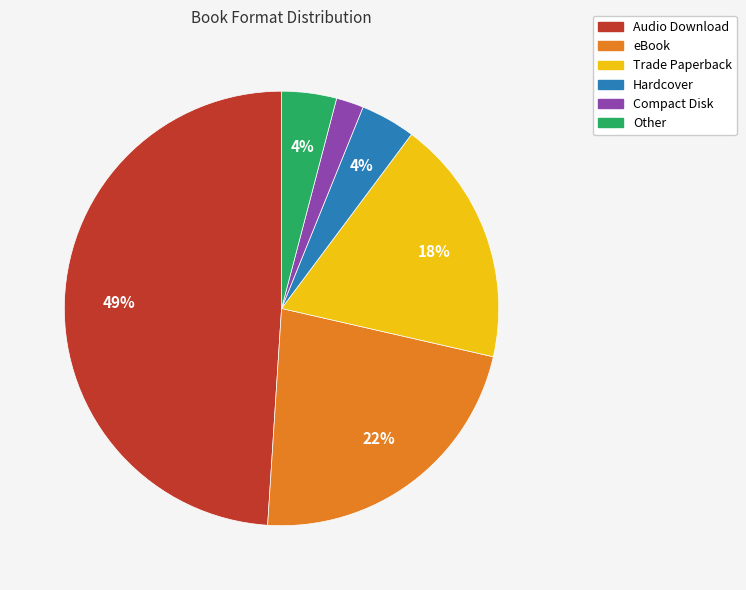

What is the largest slice in the pie chart?

Audio Download